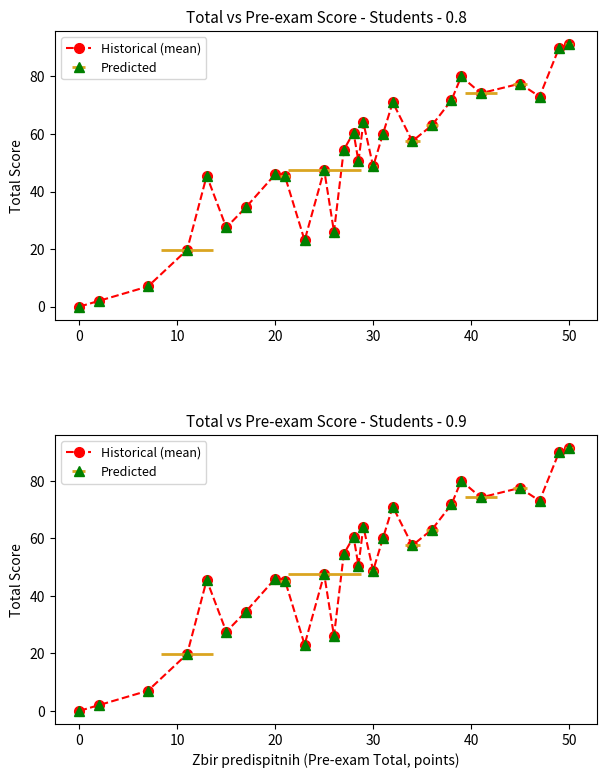

Is it true that the value at 14 is 79.3?

False